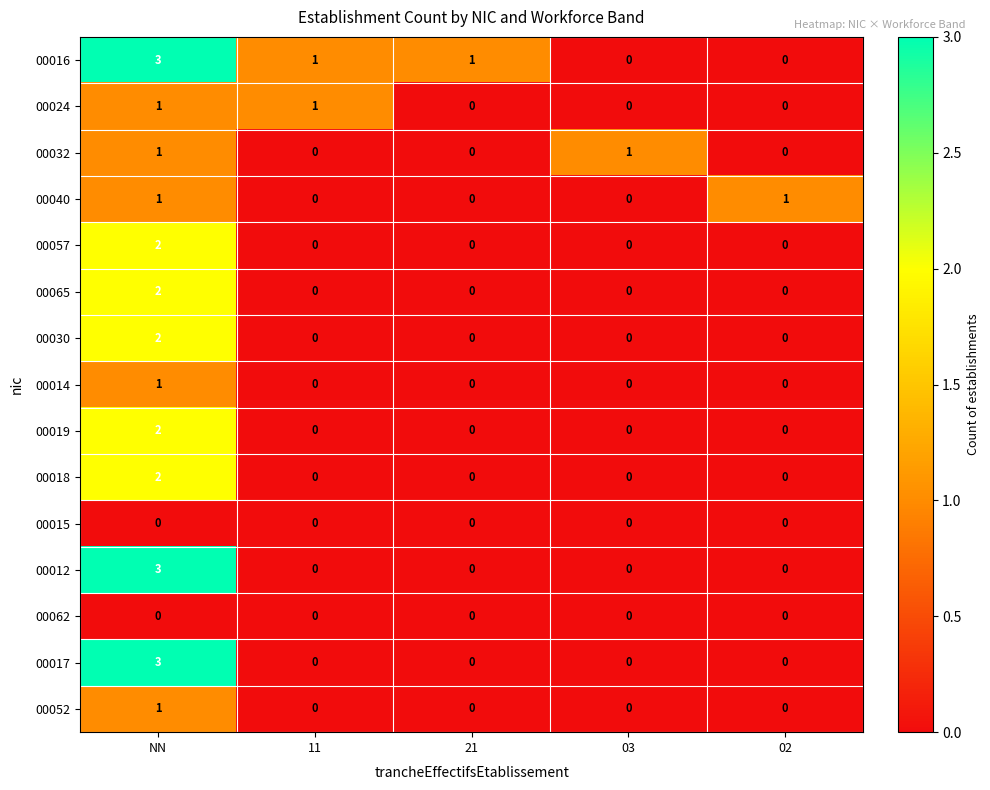

At how many categories does at least one series exceed 0?

5